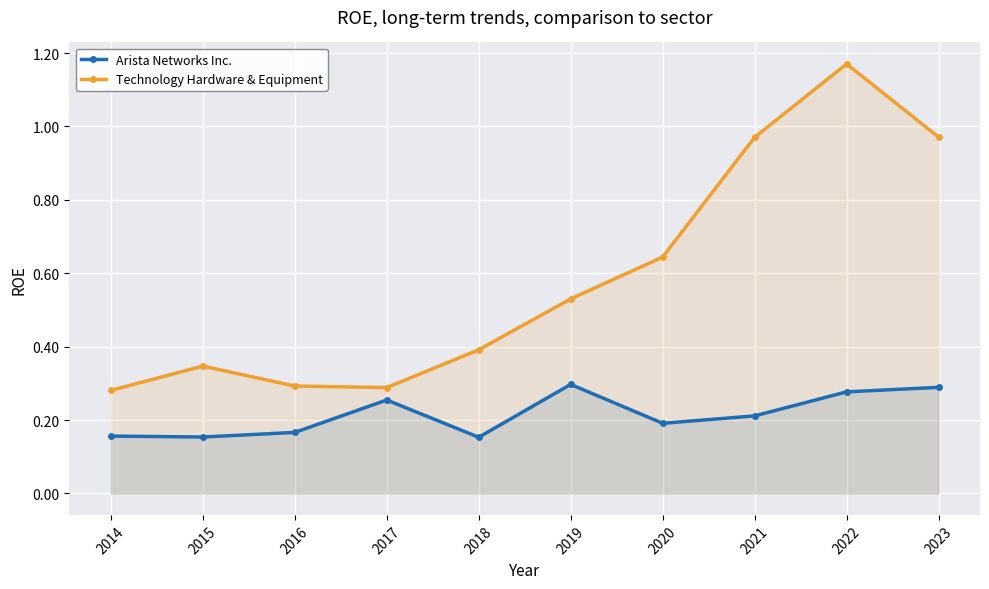

What value does the Arista Networks Inc. series have at 2022?

0.3